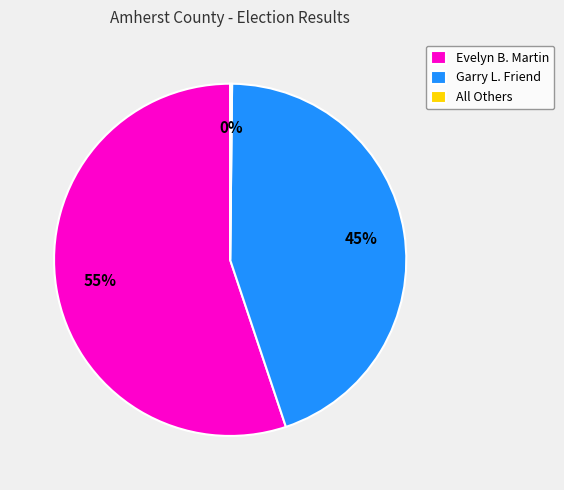

The Garry L. Friend slice represents 45% of the pie. True or false?

True